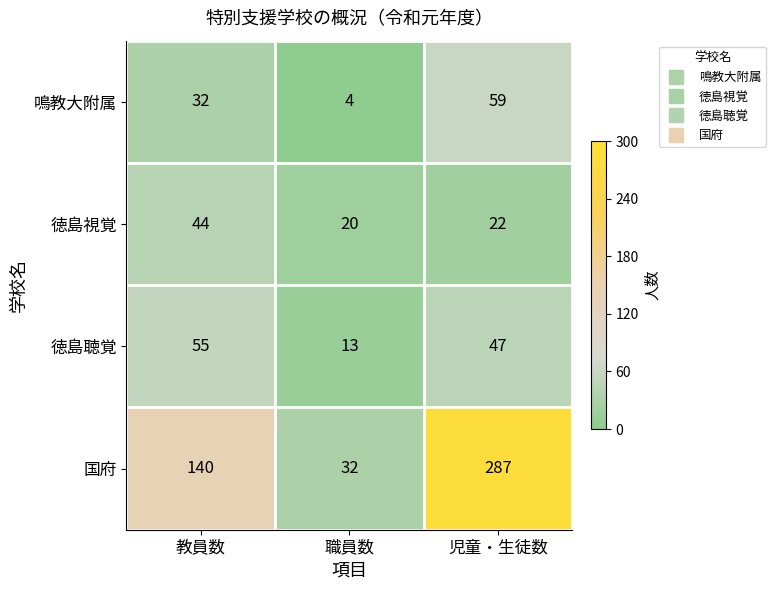

Which category has the highest value across all series?

児童・生徒数